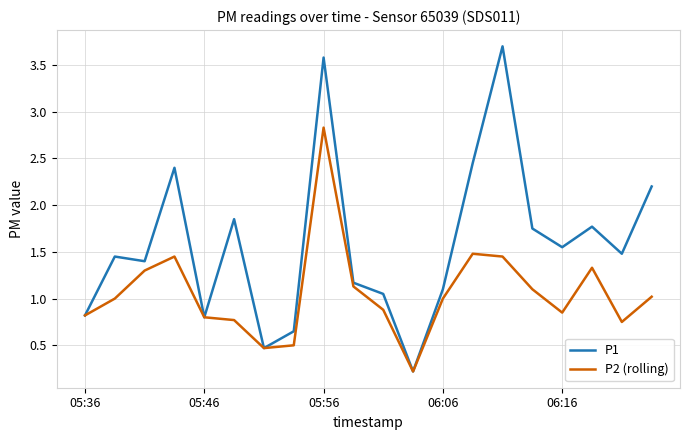

Which series has the widest spread of values?

P1